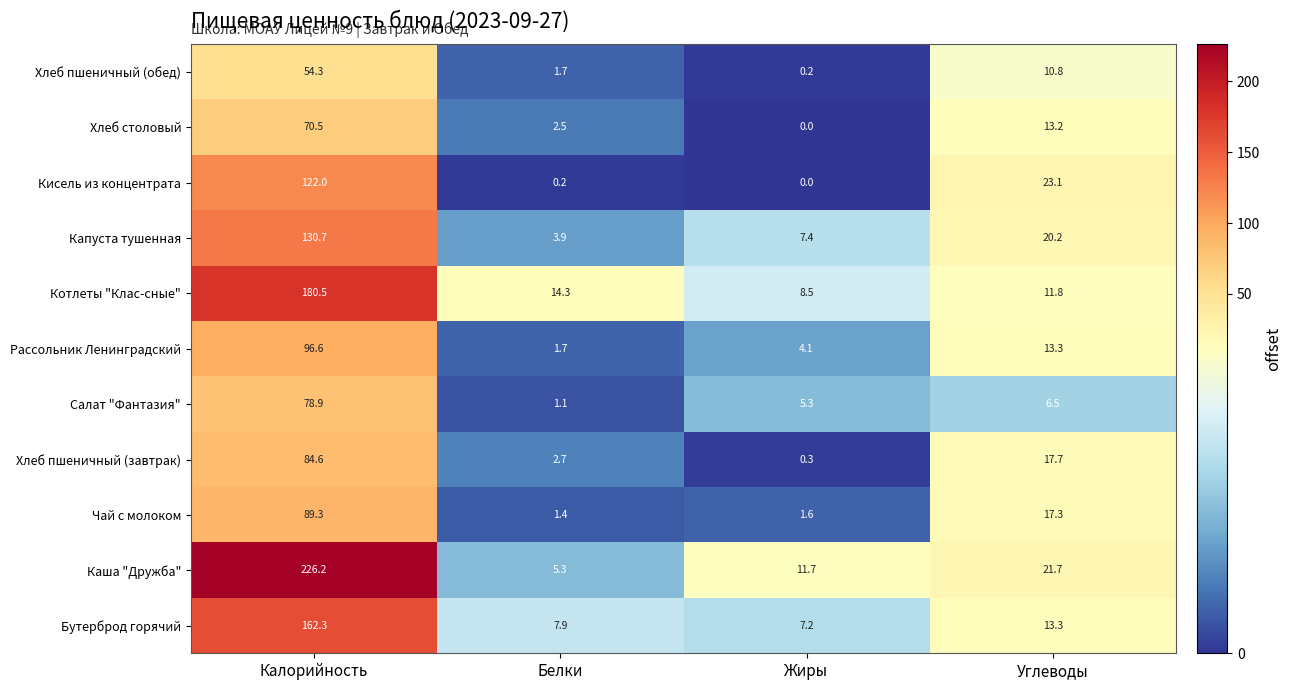

Read the Рассольник Ленинградский value at Жиры.

4.1